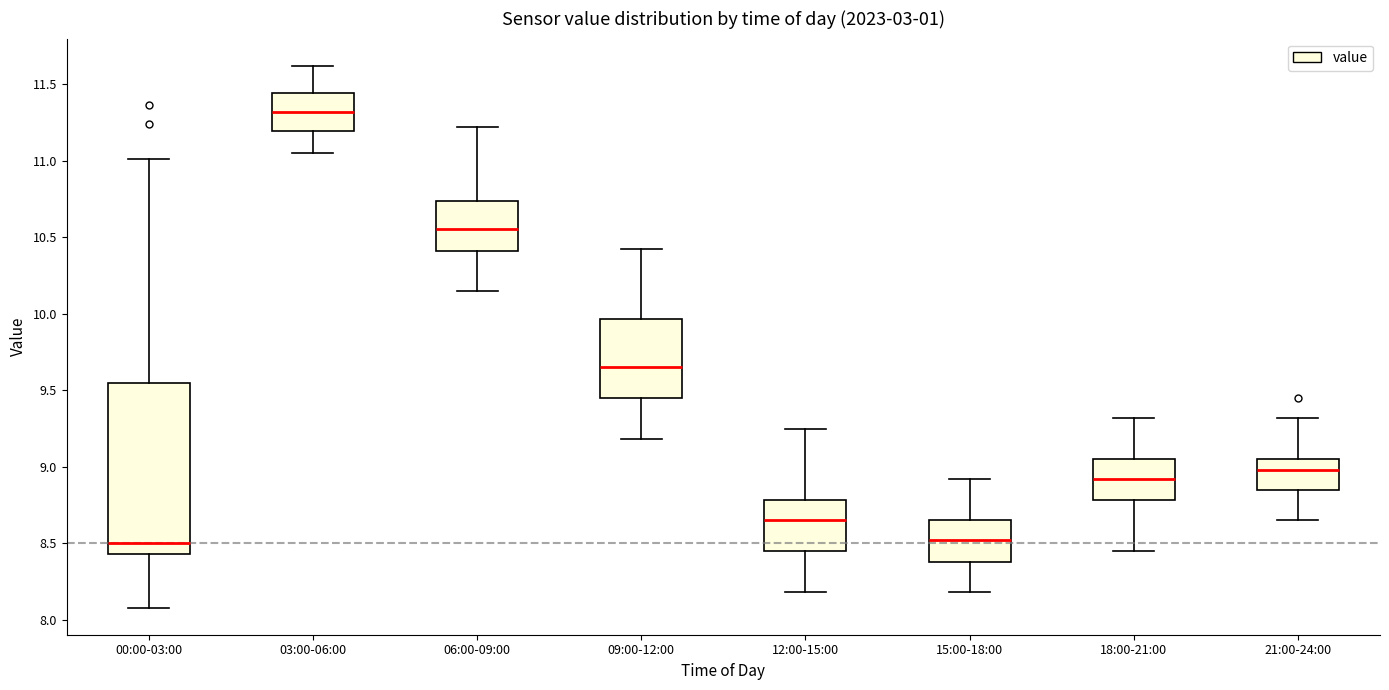

Where does the median line of the box for 18:00-21:00 sit on the y-axis? The values are not printed on the chart, so give them approximately, as read against the axis.

8.90